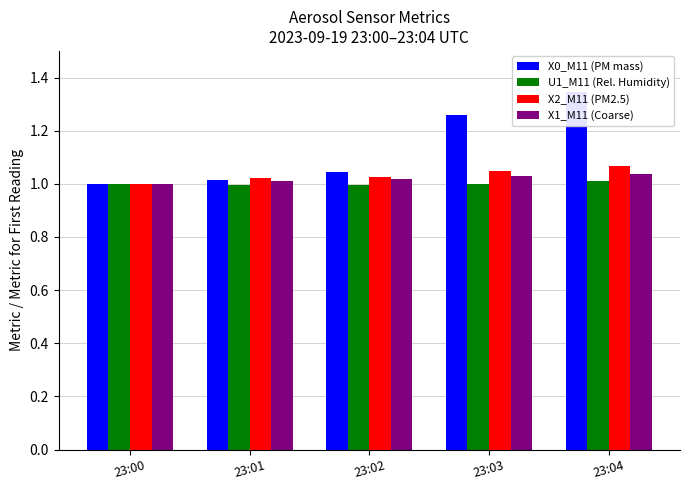

What value does the X0_M11 (PM mass) series have at 23:03?

1.3